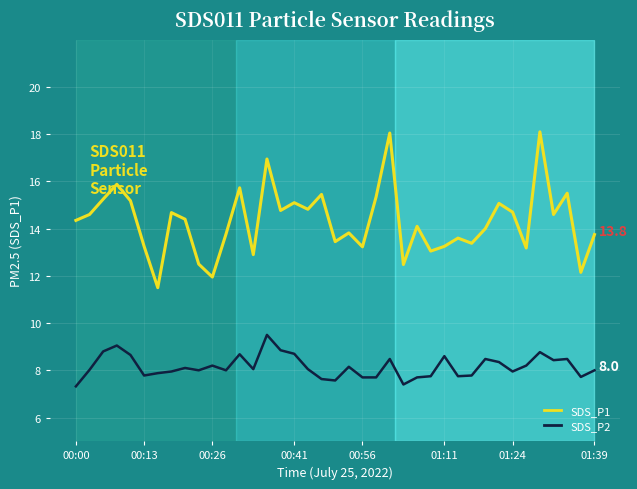

True or false: SDS_P2 and SDS_P1 cross at least once.

False